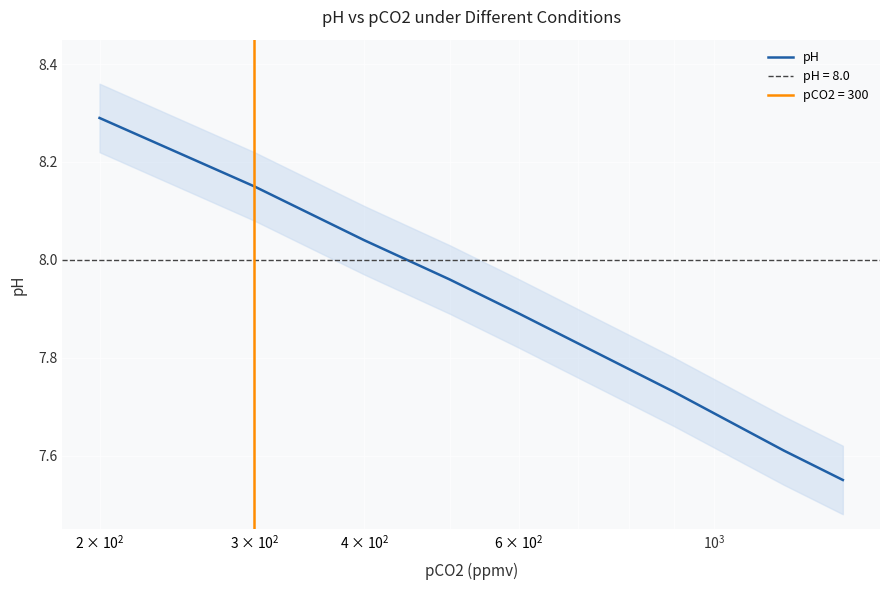

How many lines are shown in the chart?

1